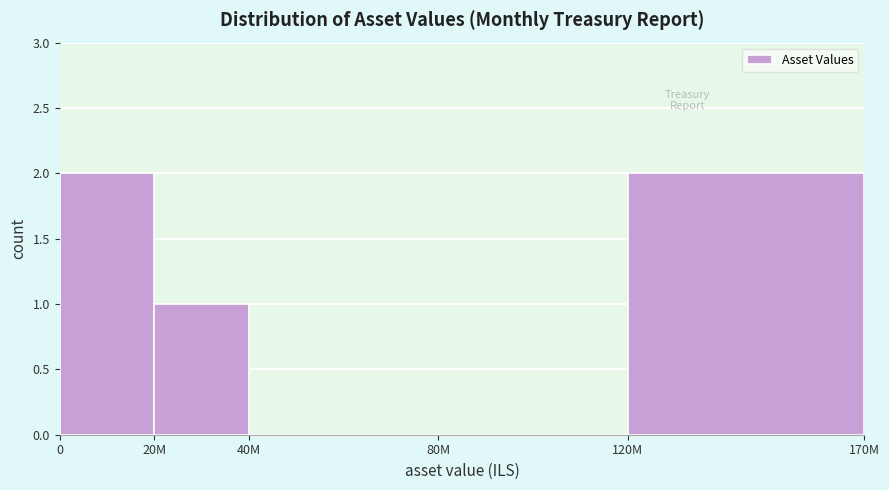

Reading left to right, extract all data points from this chart.

0=2	20M=1	40M=0	80M=0	120M=2